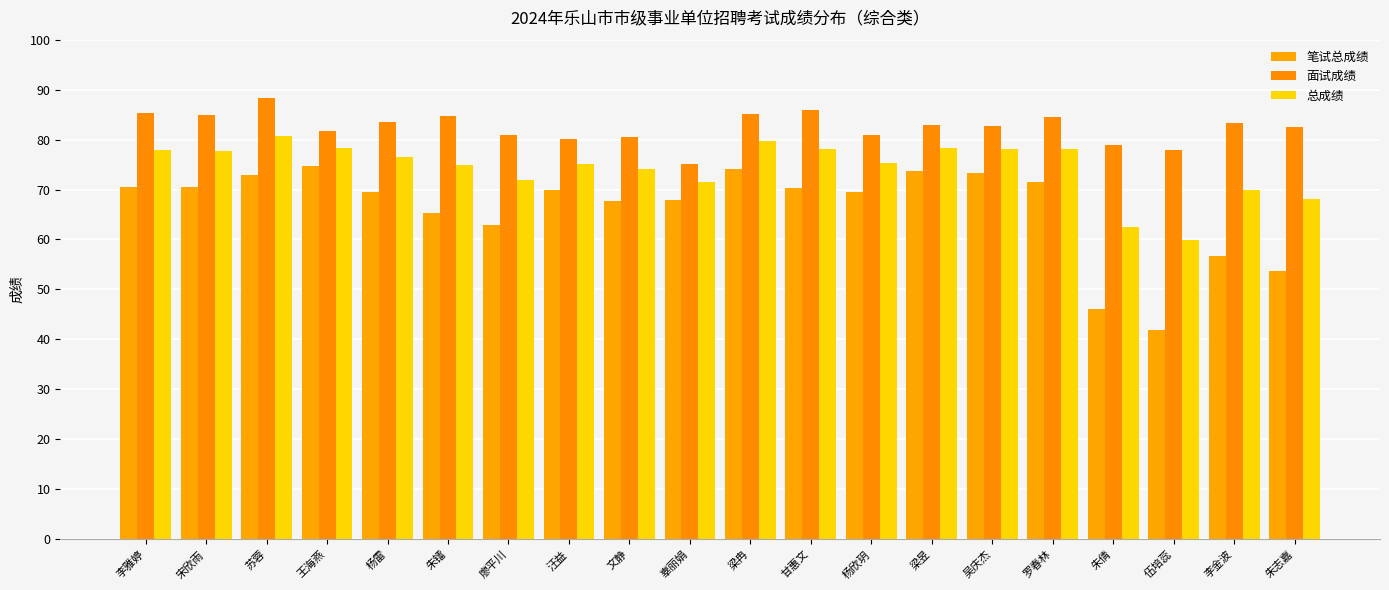

How many groups of bars are there?

20